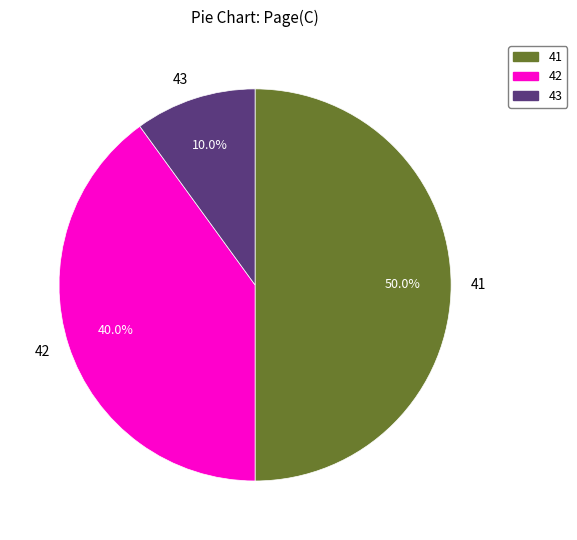

Which slice is the smallest?

43